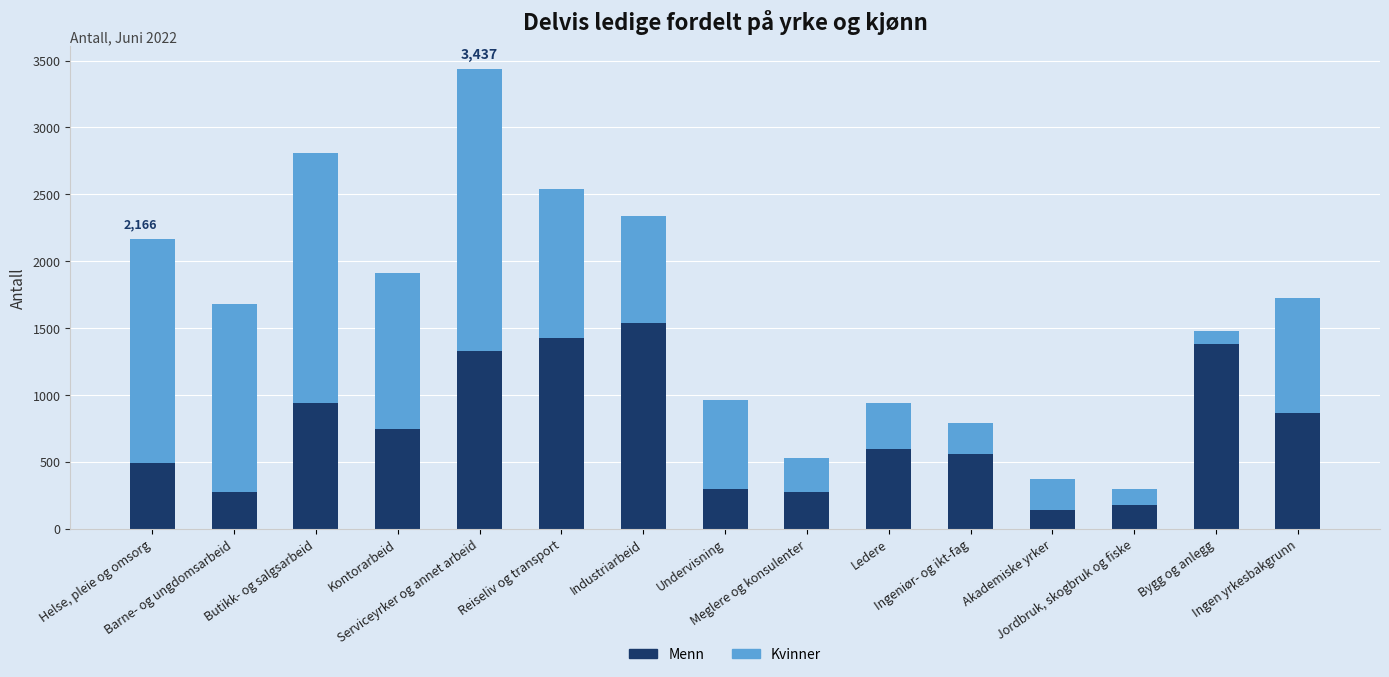

What is the sum of all Menn values?

11024